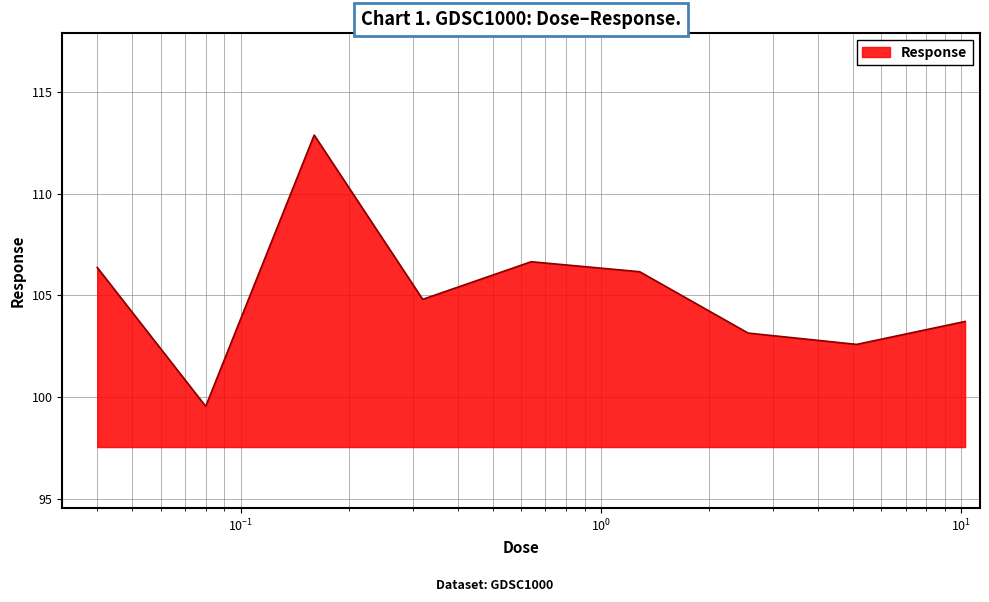

What is the greatest value displayed?

112.9